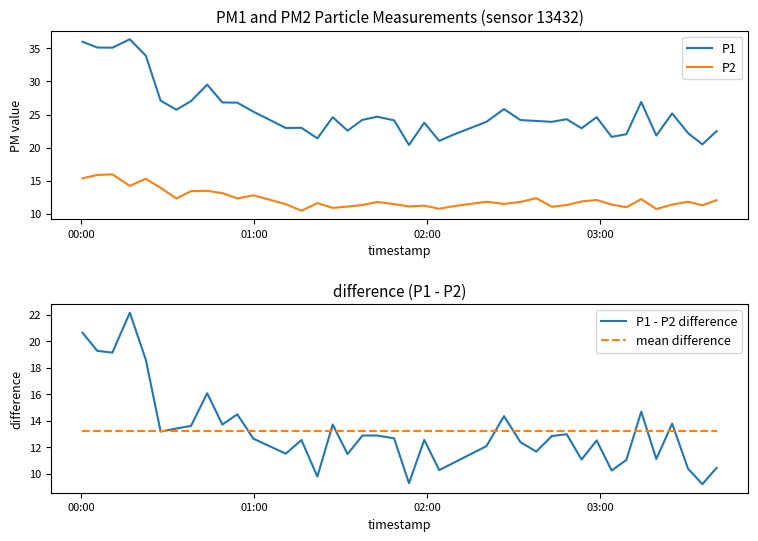

In P2, how many points are lower than both neighbors (excluding endpoints)?

12